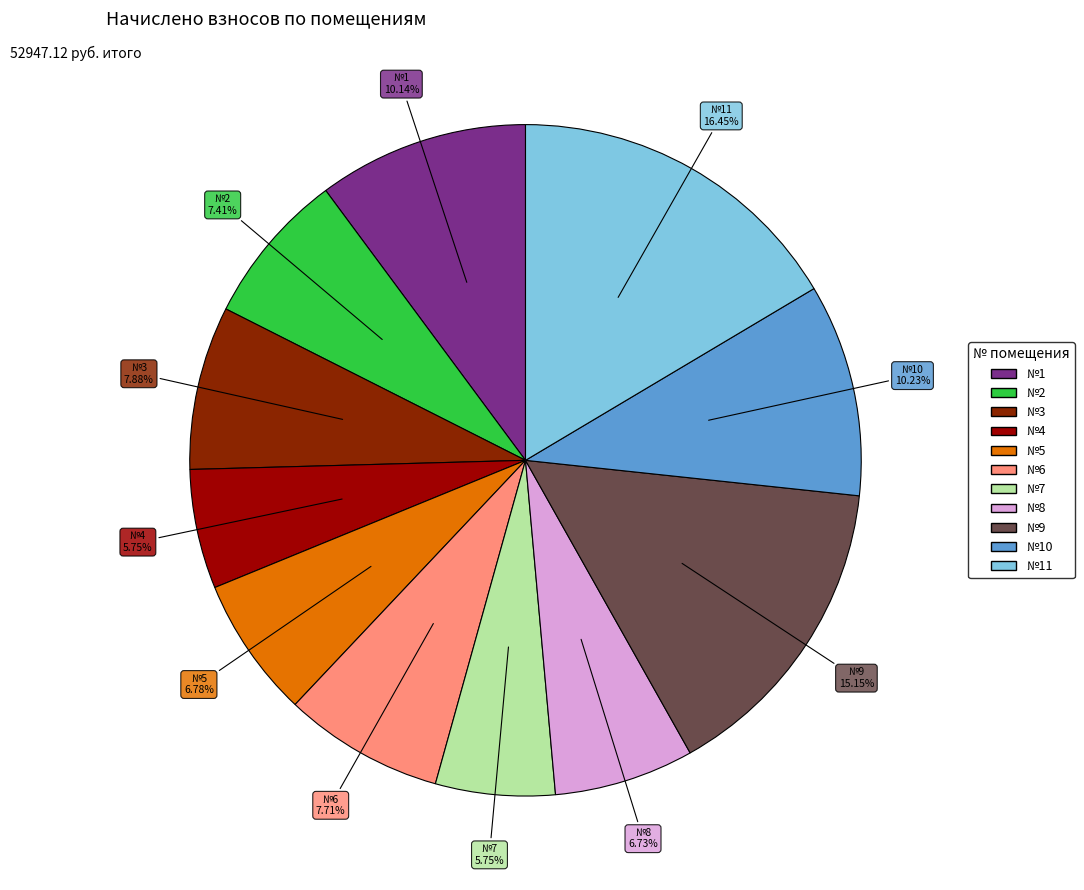

Is there a majority slice in this chart?

No